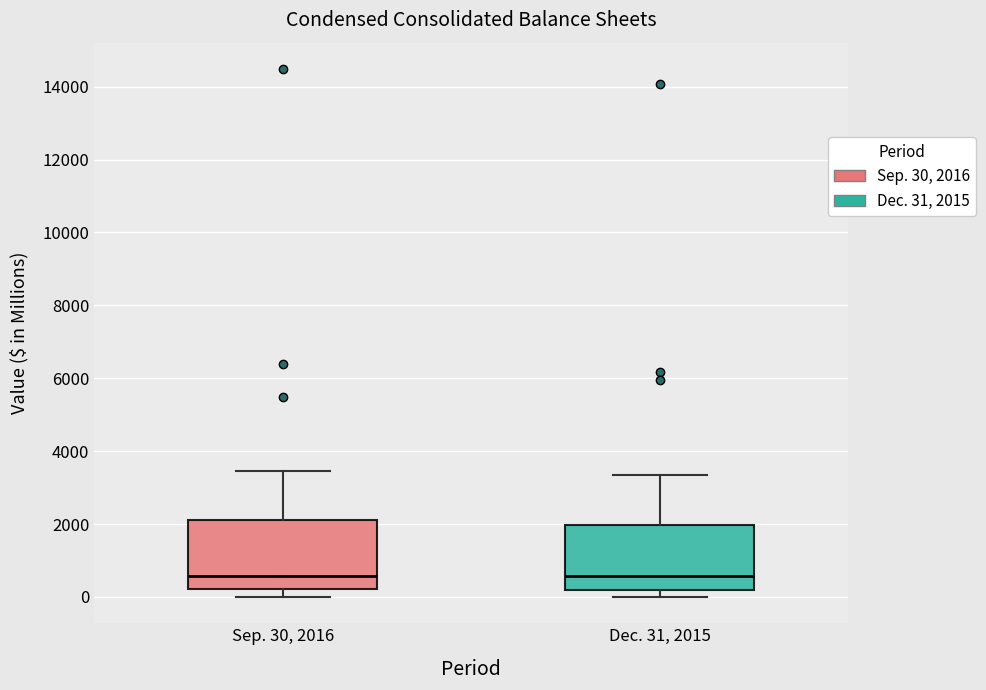

Where is the upper edge of the box for Dec. 31, 2015 on the y-axis? The values are not printed on the chart, so give them approximately, as read against the axis.

2000